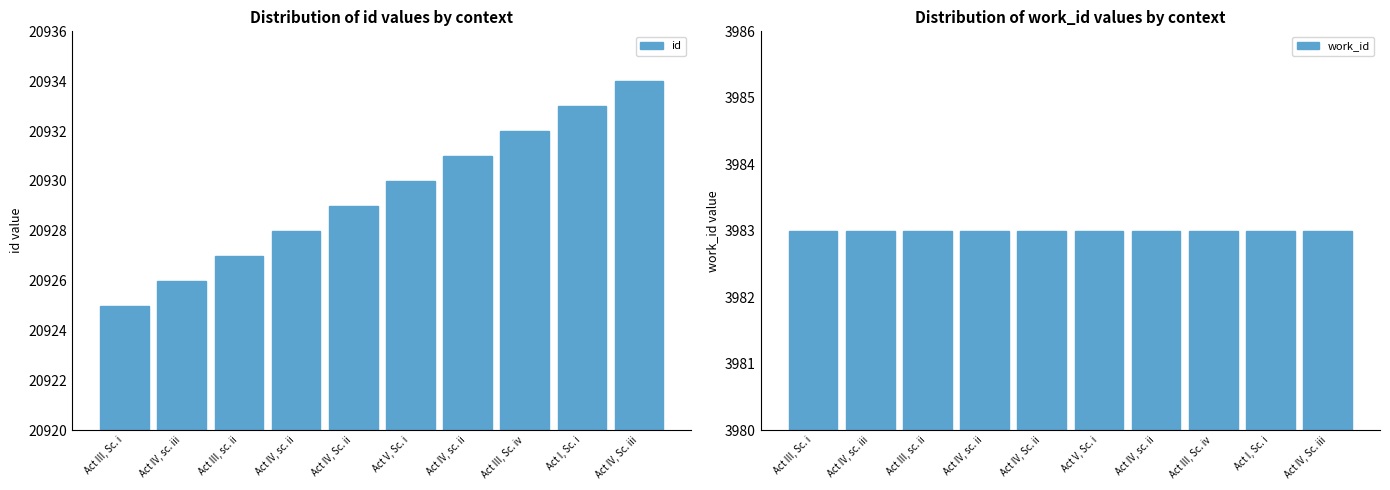

Rank the series by their average value, from highest to lowest.

id, work_id